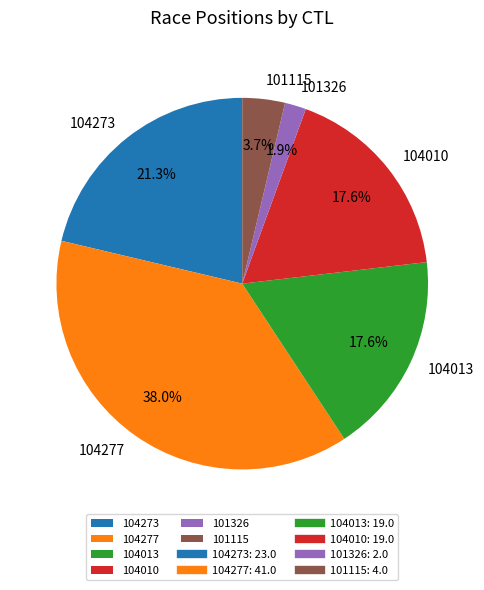

What percentage is the 104277 slice, to the nearest percent?

38%